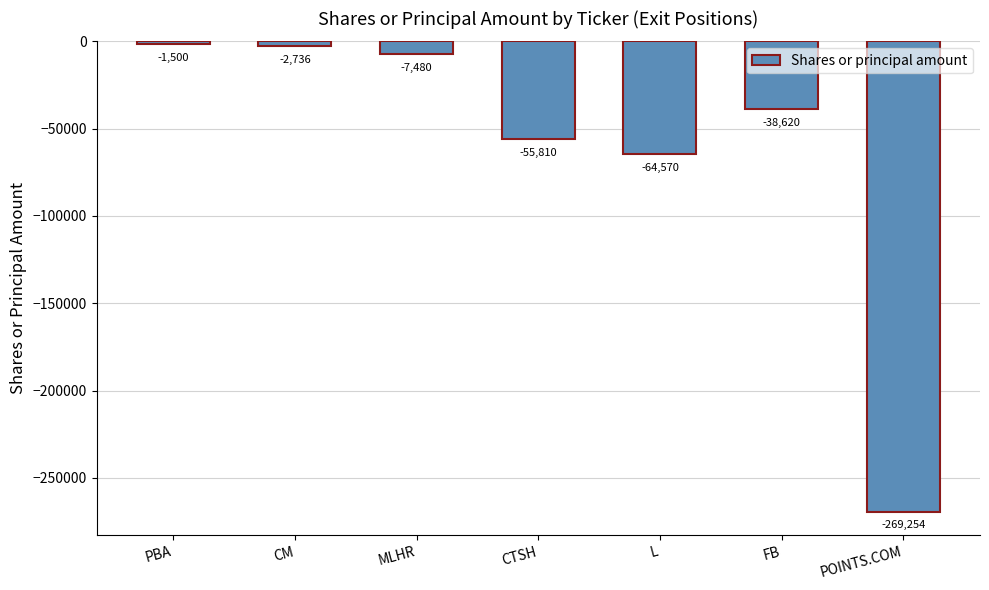

What is the label of the 6th bar from the right?

CM